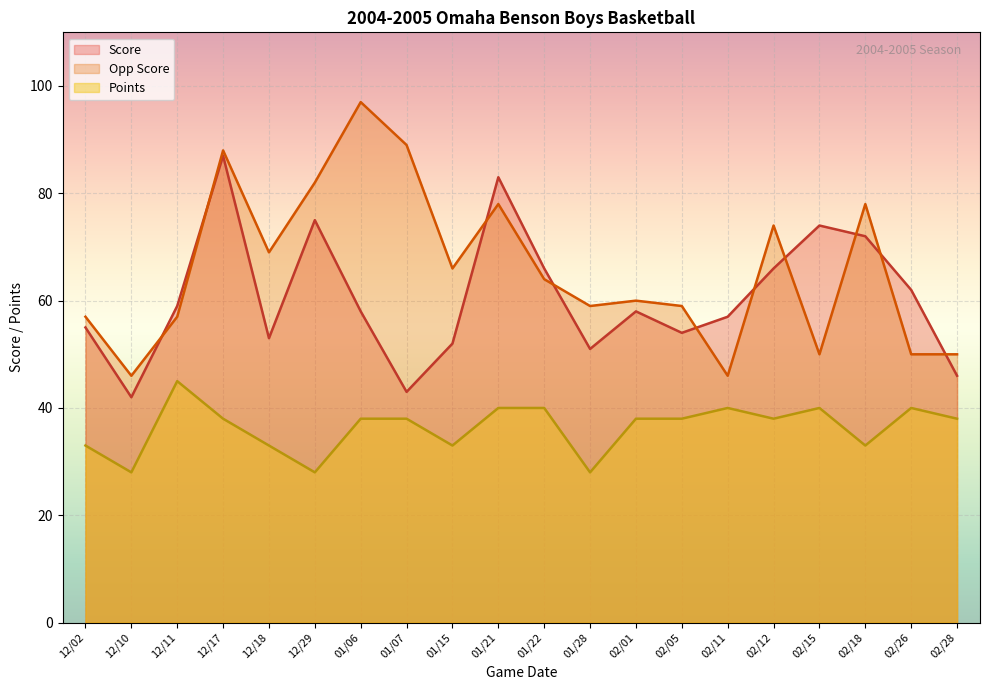

Reading right to left, extract all data points from this chart.

Score: 02/28=46	02/26=62	02/18=72	02/15=74	02/12=66	02/11=57	02/05=54	02/01=58	01/28=51	01/22=66	01/21=83	01/15=52	01/07=43	01/06=58	12/29=75	12/18=53	12/17=87	12/11=59	12/10=42	12/02=55
Opp Score: 02/28=50	02/26=50	02/18=78	02/15=50	02/12=74	02/11=46	02/05=59	02/01=60	01/28=59	01/22=64	01/21=78	01/15=66	01/07=89	01/06=97	12/29=82	12/18=69	12/17=88	12/11=57	12/10=46	12/02=57
Points: 02/28=38	02/26=40	02/18=33	02/15=40	02/12=38	02/11=40	02/05=38	02/01=38	01/28=28	01/22=40	01/21=40	01/15=33	01/07=38	01/06=38	12/29=28	12/18=33	12/17=38	12/11=45	12/10=28	12/02=33